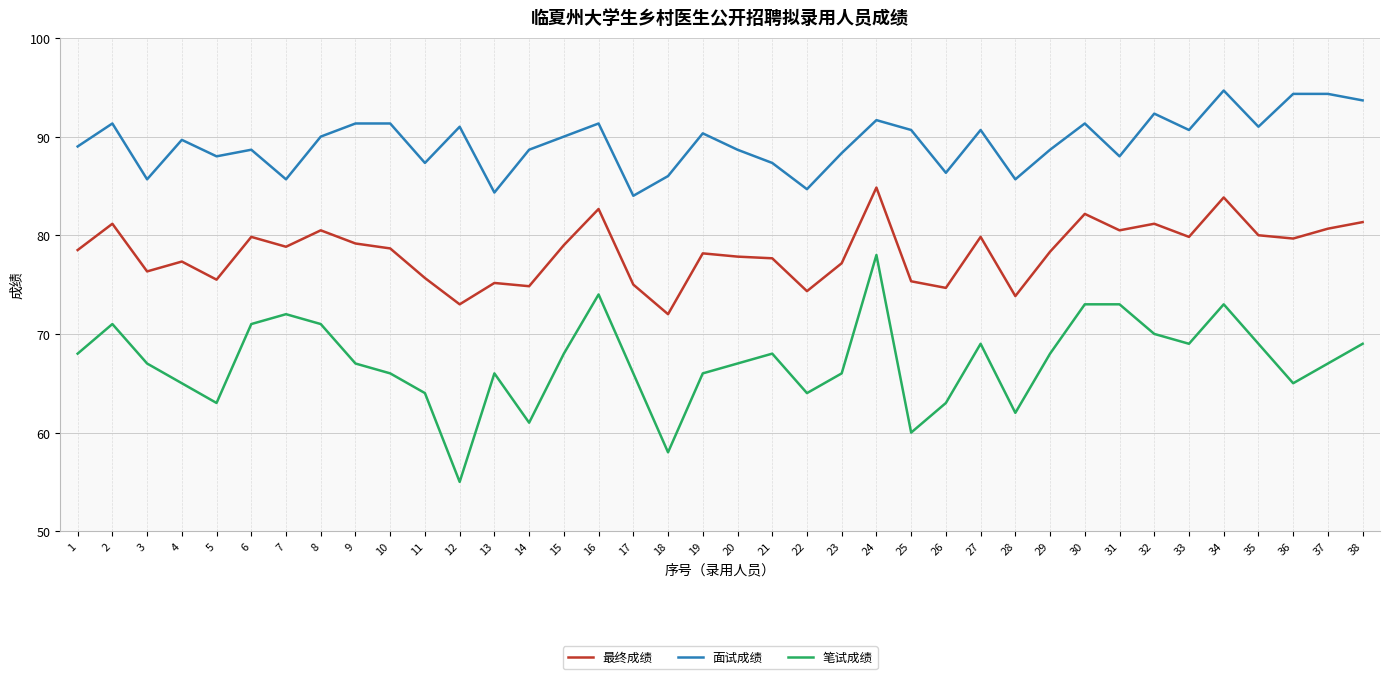

True or false: 面试成绩 and 笔试成绩 cross at least once.

False